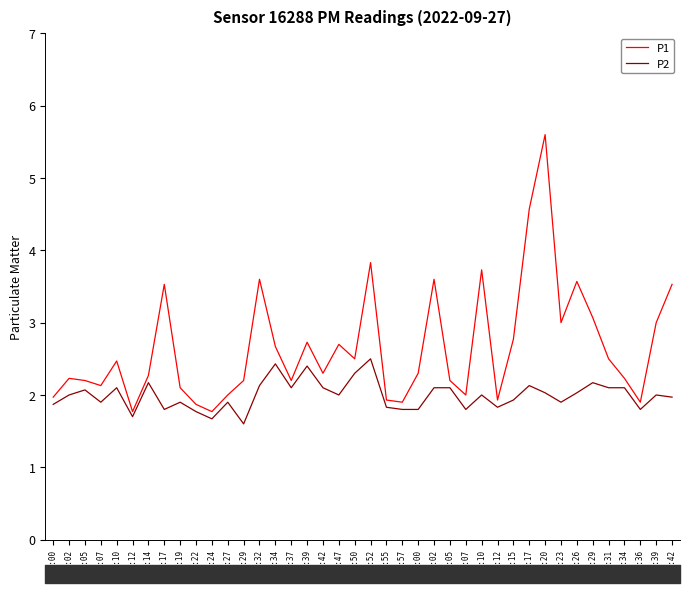

Rank the series by their average value, from highest to lowest.

P1, P2